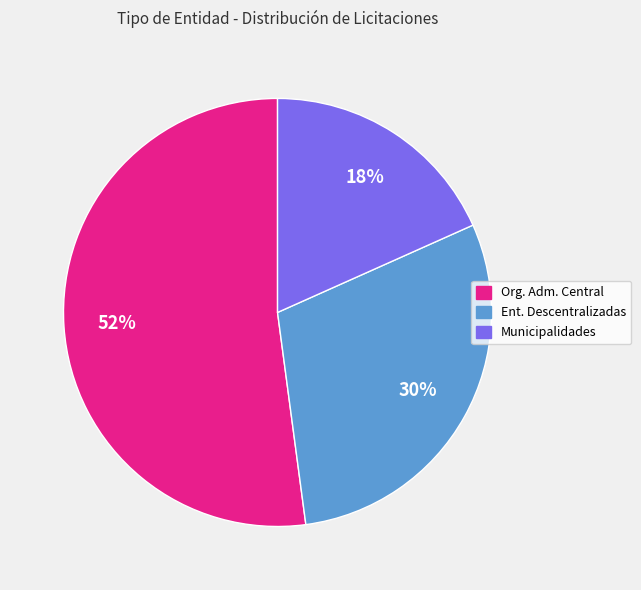

True or false: Org. Adm. Central accounts for 52% of the total.

True